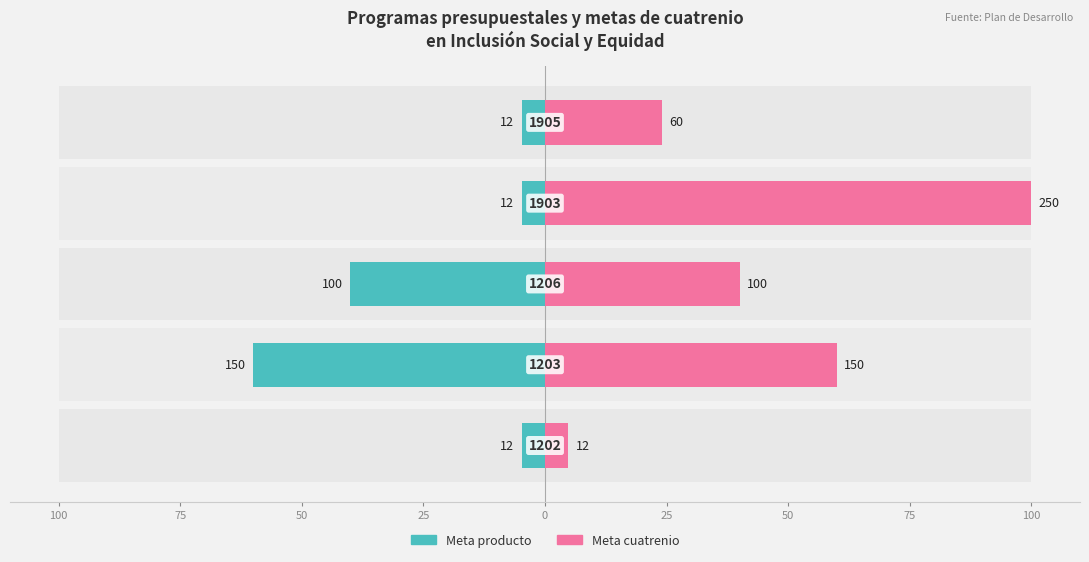

What is the smallest value displayed?

-60.0